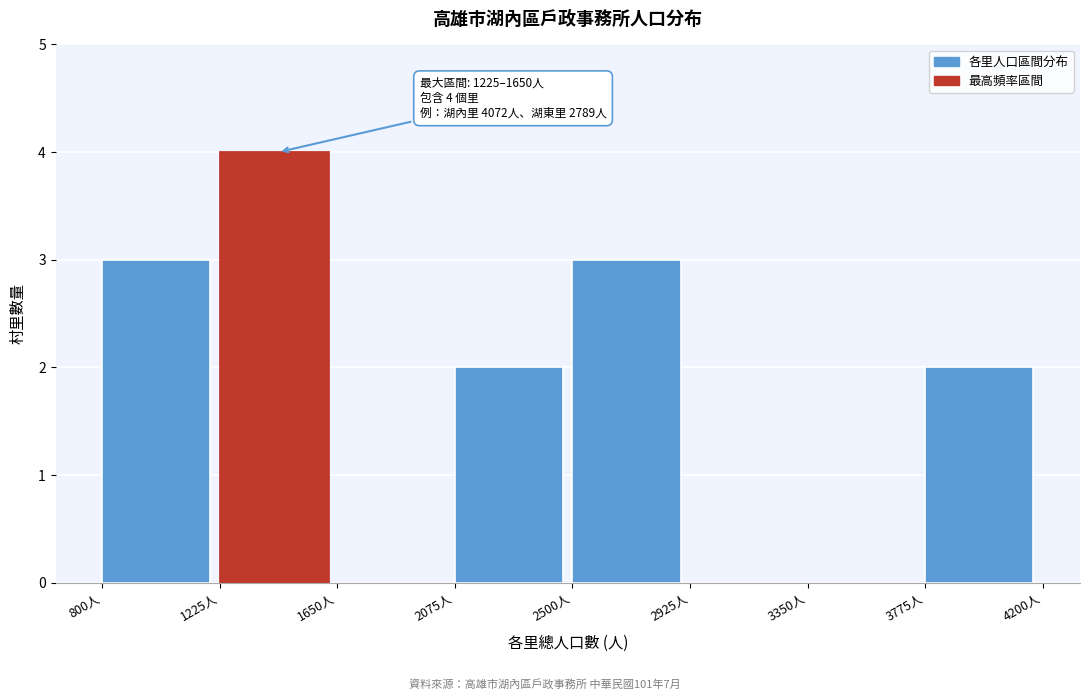

Over which range of the x-axis is the bar tallest?

1225 to 1650